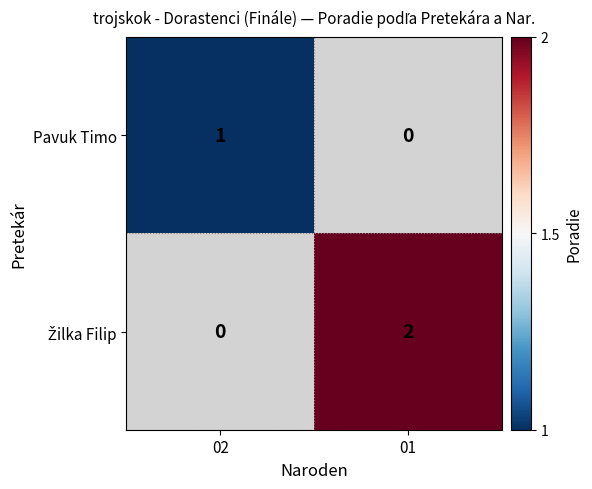

The Pavuk Timo series shows 0 at 02. True or false?

False